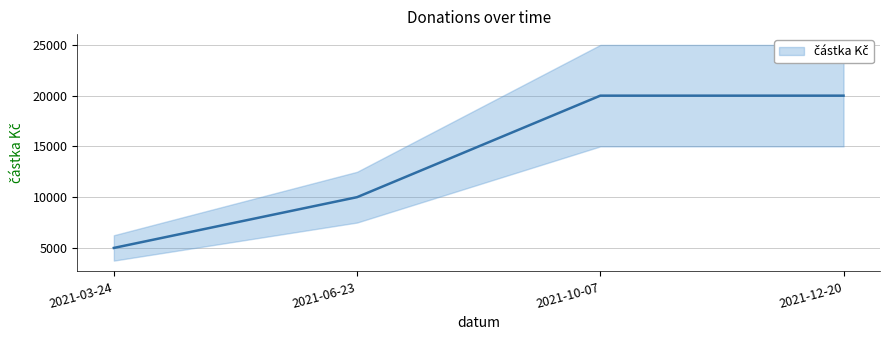

What is the label of the 3rd point from the right?

2021-06-23